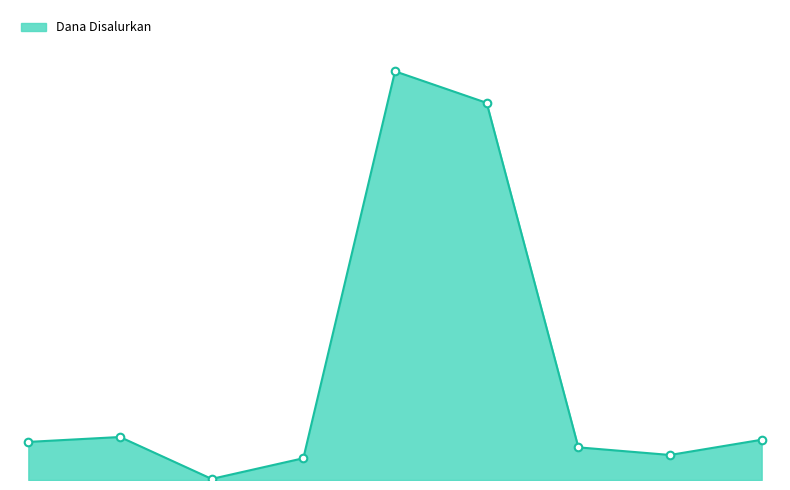

Is this an area chart (filled region under the line)?

Yes